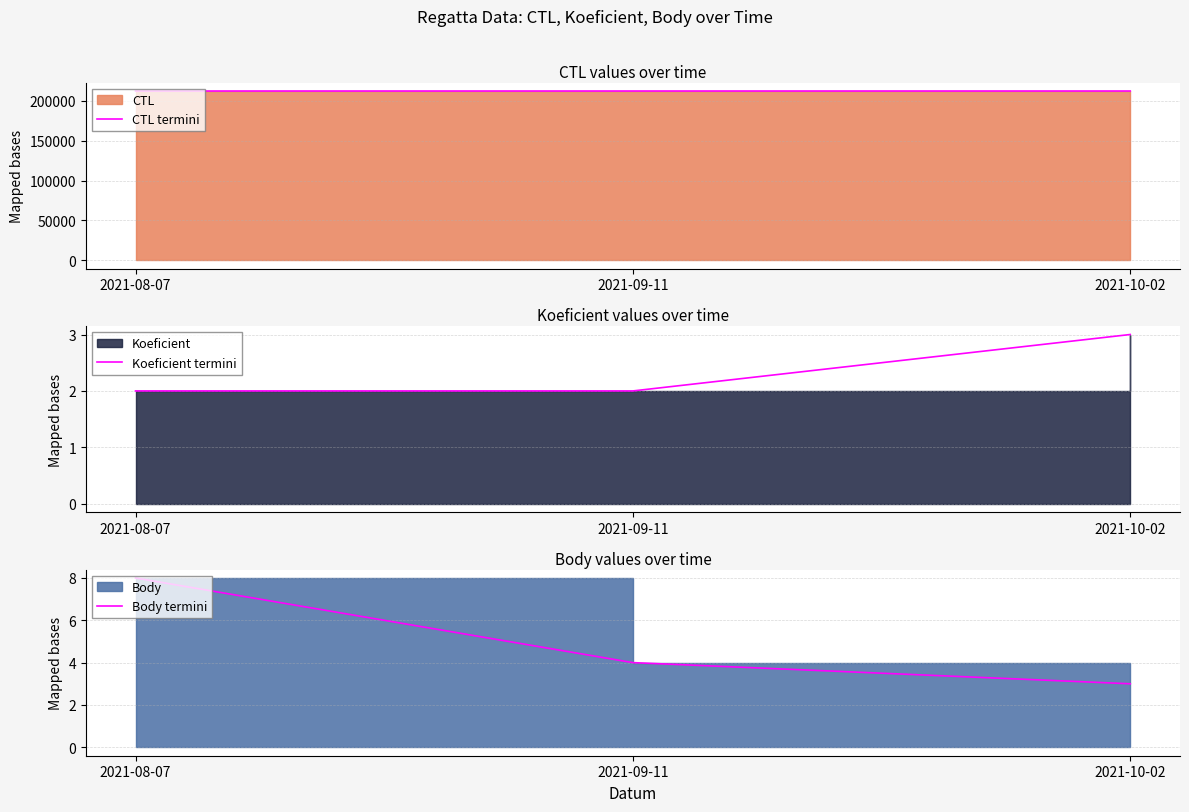

What is the sum of the Body termini values at 2021-09-11 and 2021-10-02?

7